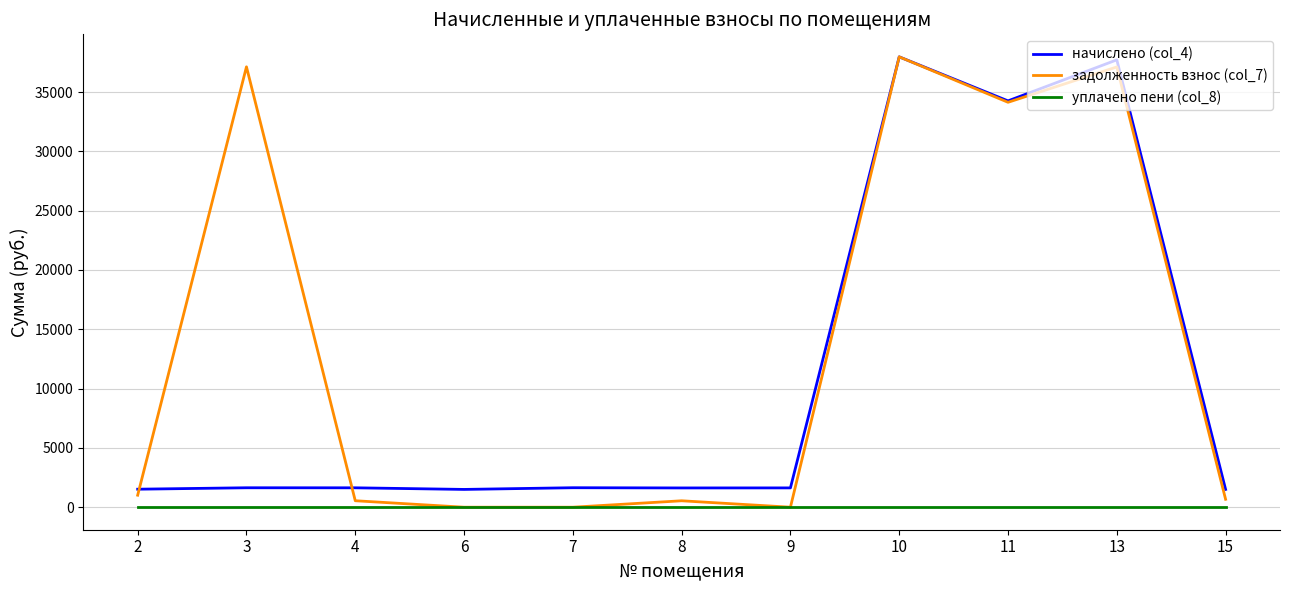

True or false: уплачено пени (col_8) and начислено (col_4) intersect in this chart.

False